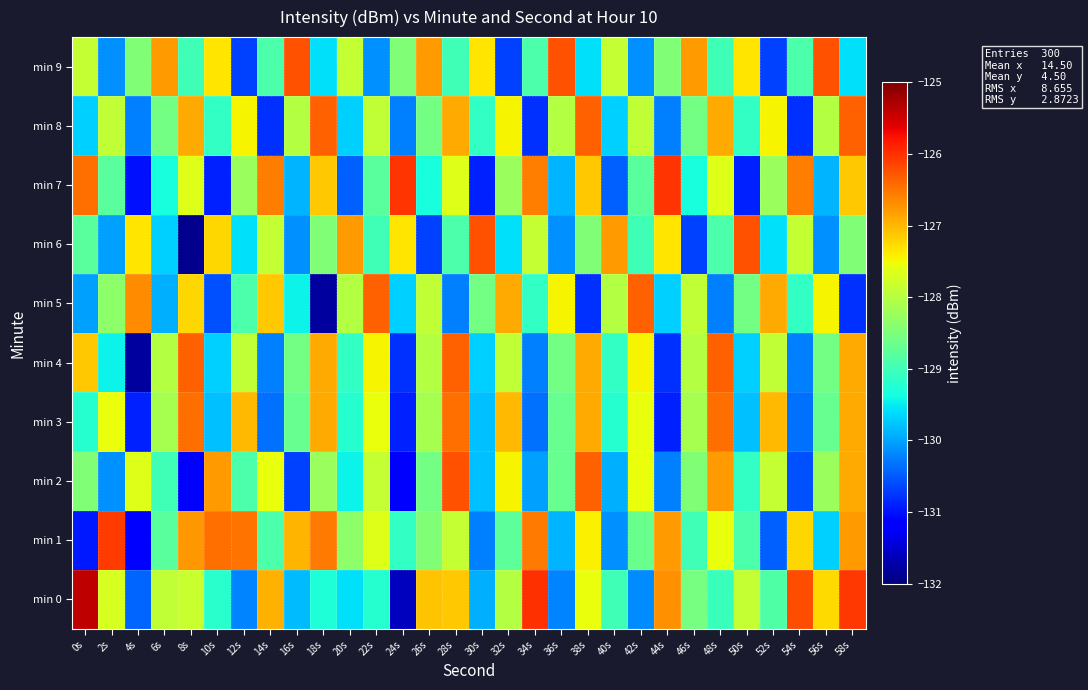

How many categories are shown in the chart?

30